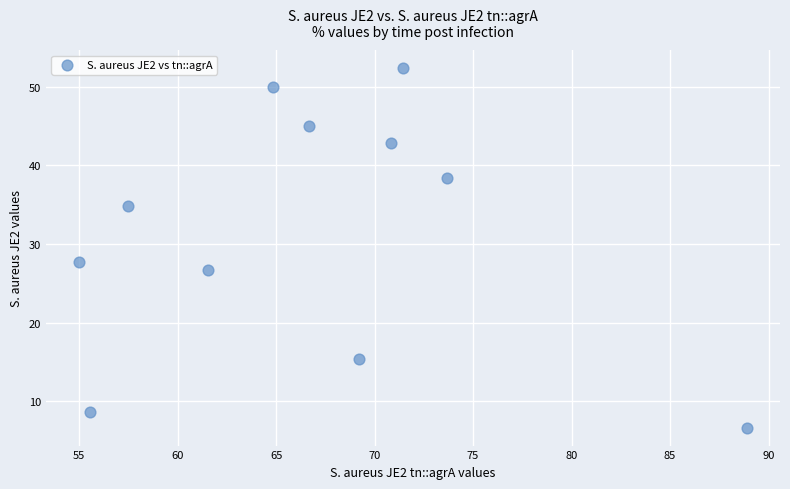

What is the range of Y values (max minus min)?

45.7